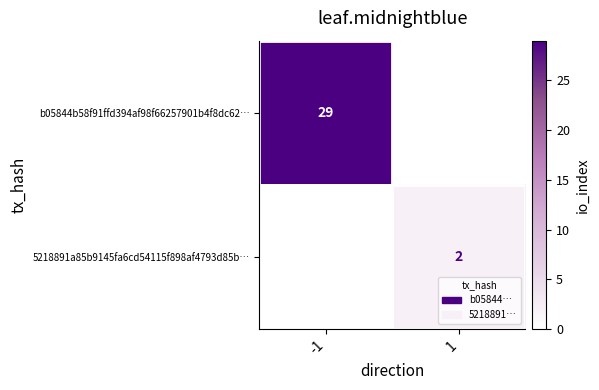

The b05844b58f91ffd394af98f66257901b4f8dc62… series shows 29 at -1. True or false?

True